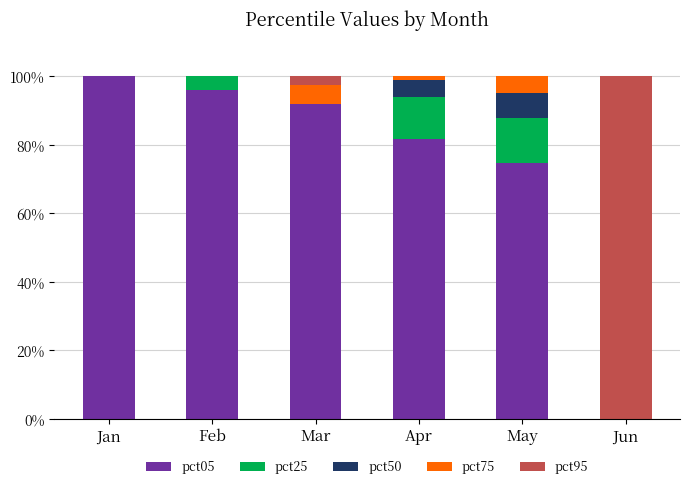

What is the sum of the pct05 values at Jan and Mar?

192.0